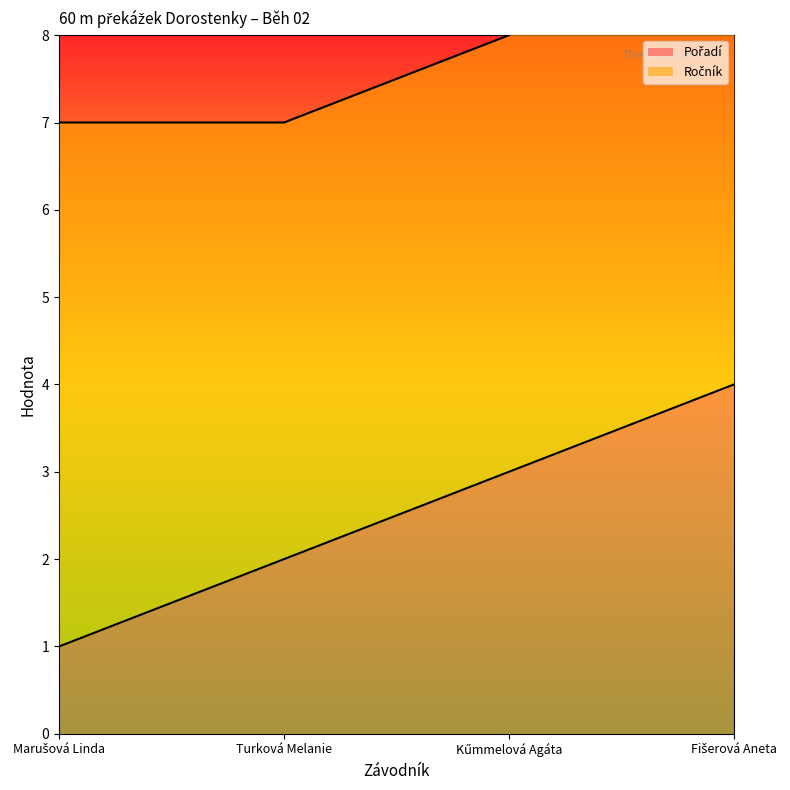

Which has a higher value, Fišerová Aneta or Kűmmelová Agáta?

Fišerová Aneta